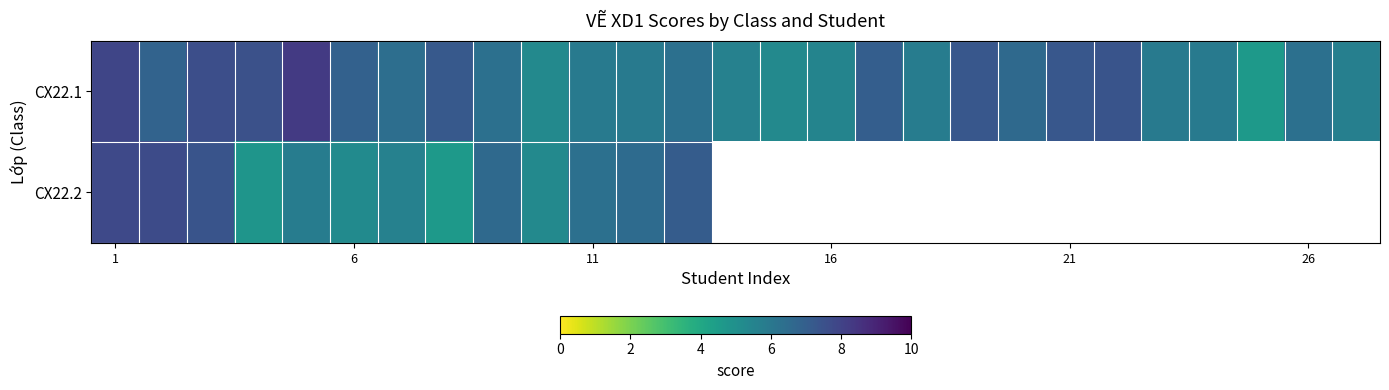

What is the minimum value for CX22.1?

4.6